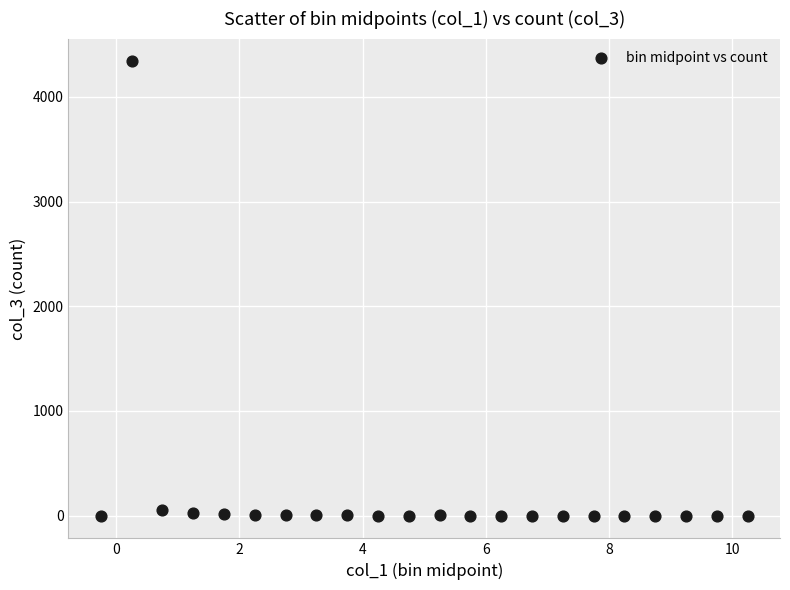

What is the range of Y values (max minus min)?

4341